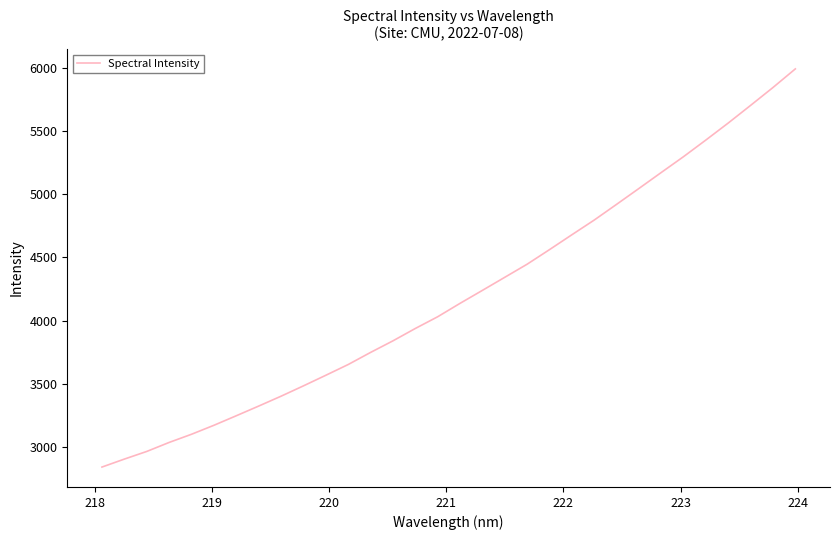

What is the greatest value displayed?

5991.6